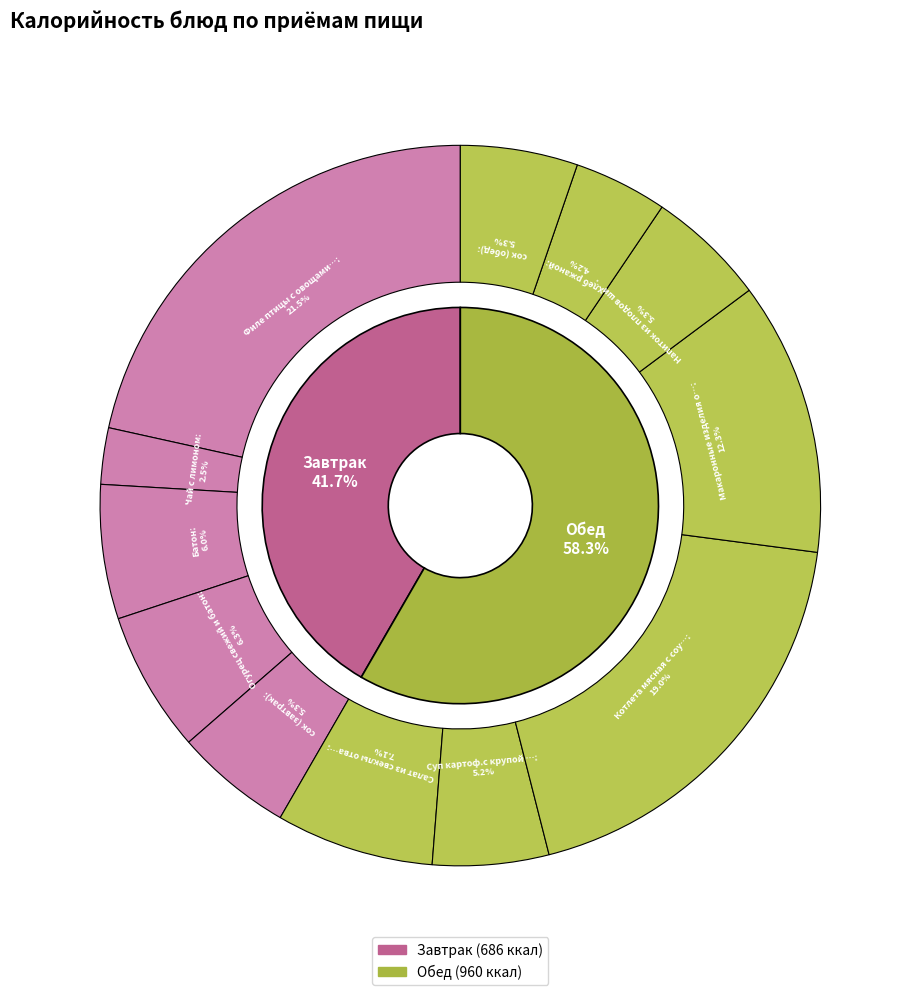

Count the number of slices in the pie.

12